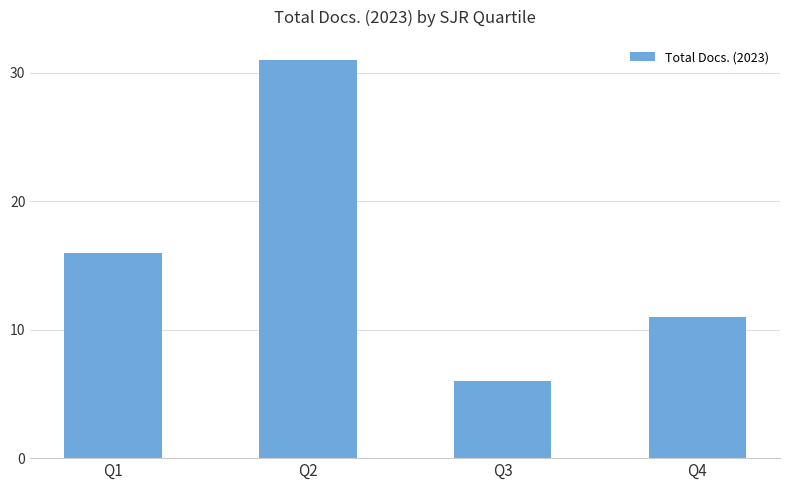

What is the approximate value at Q1, to the nearest 5?

15